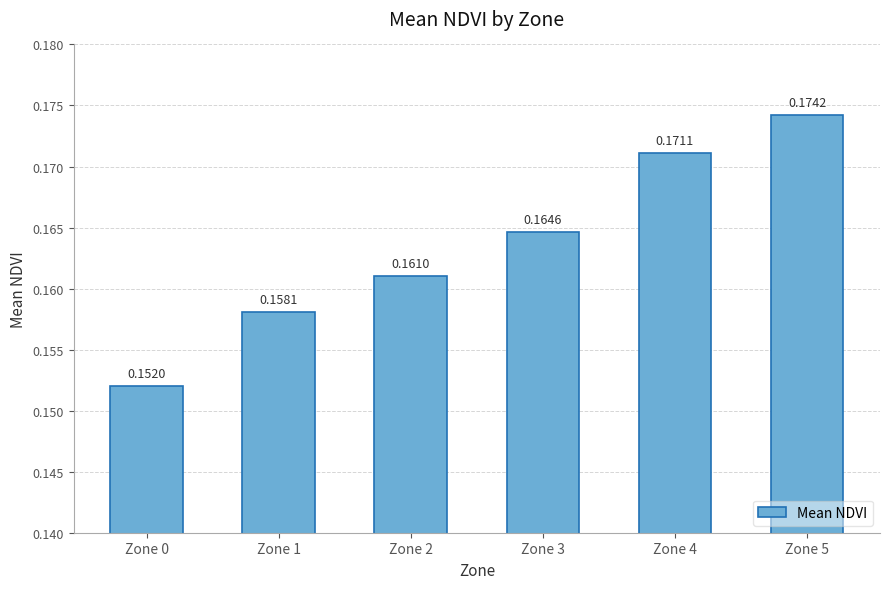

What is the sum of all values?

1.0